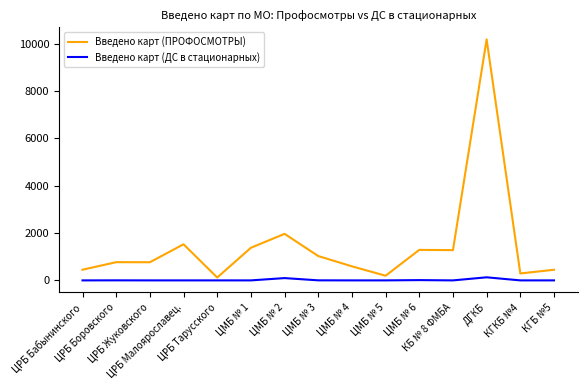

True or false: Введено карт (ПРОФОСМОТРЫ) and Введено карт (ДС в стационарных) intersect in this chart.

False